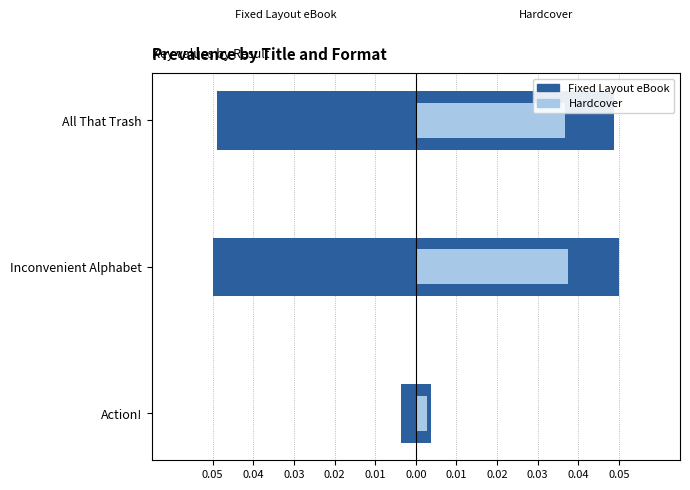

How many distinct data groups are displayed?

2